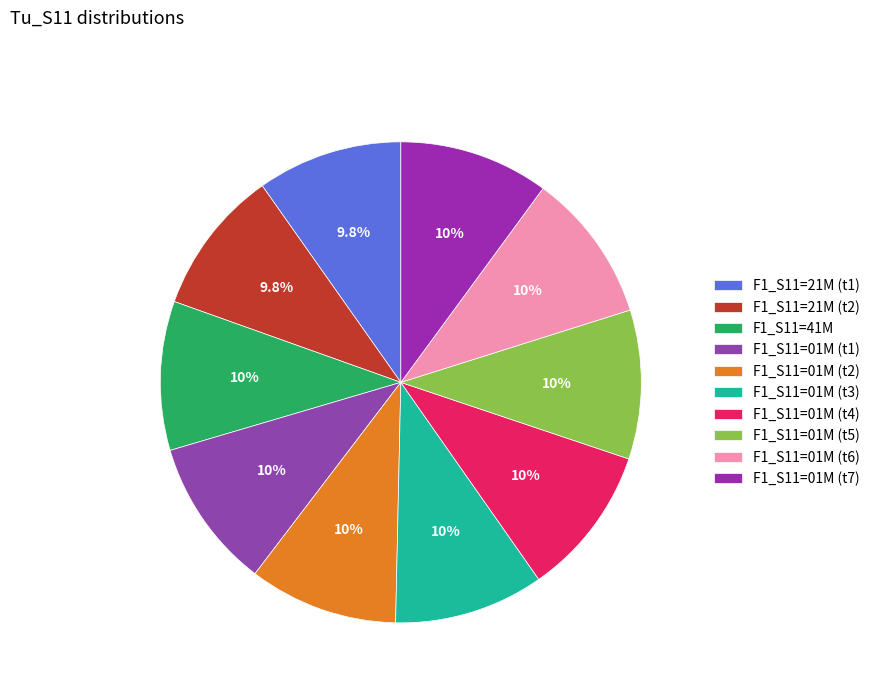

How many segments does this pie chart have?

10